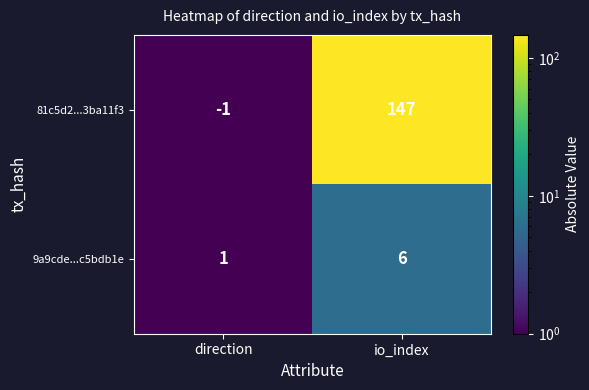

Reading right to left, extract all data points from this chart.

81c5d2...3ba11f3: io_index=147	direction=-1
9a9cde...c5bdb1e: io_index=6	direction=1